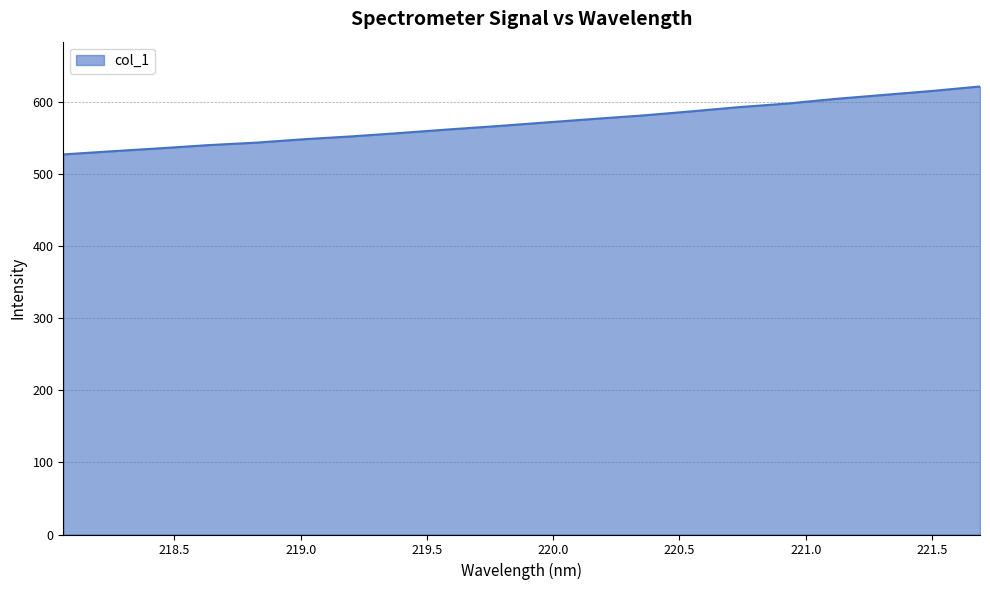

What is the minimum value shown in the chart?

527.8